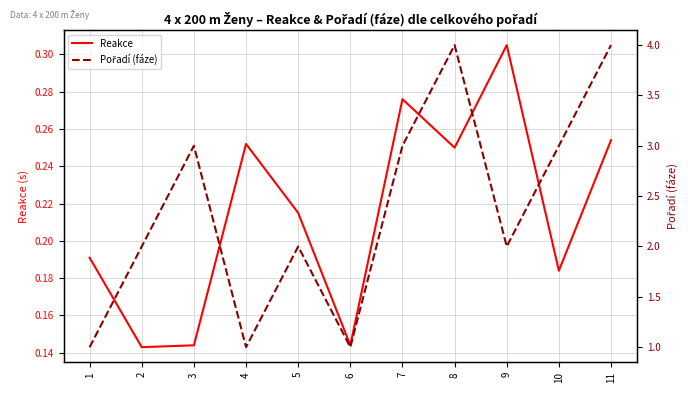

How many categories are shown in the chart?

11